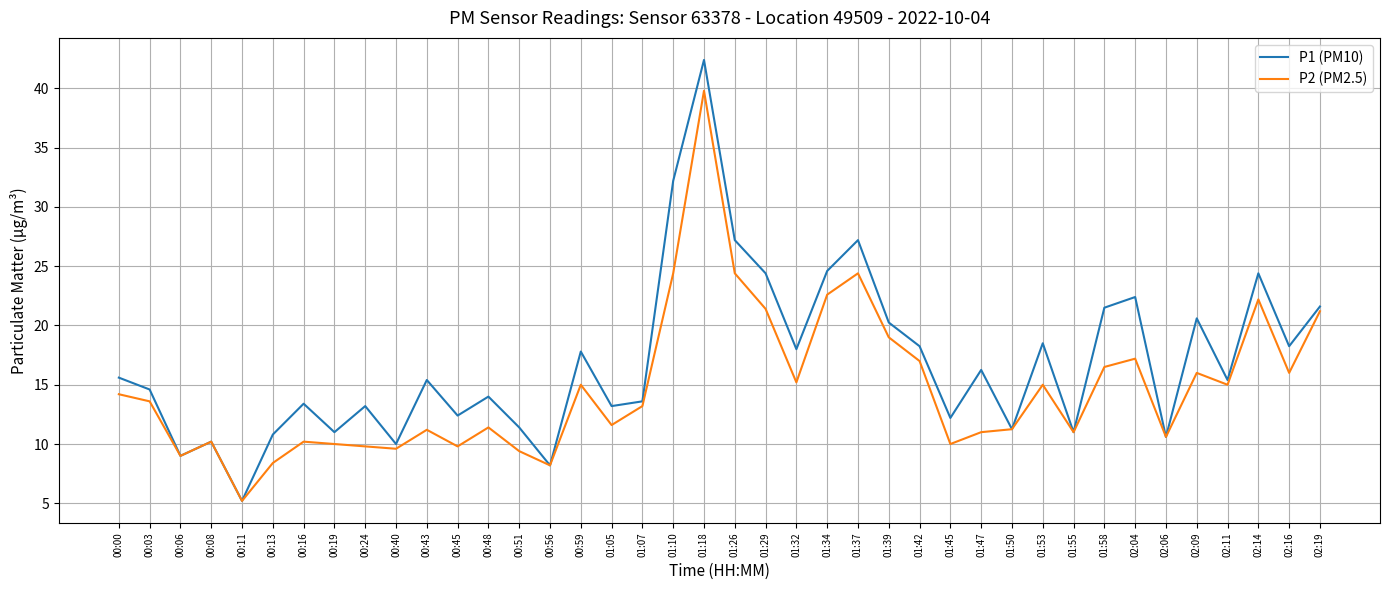

What is the maximum value shown in the chart?

42.4